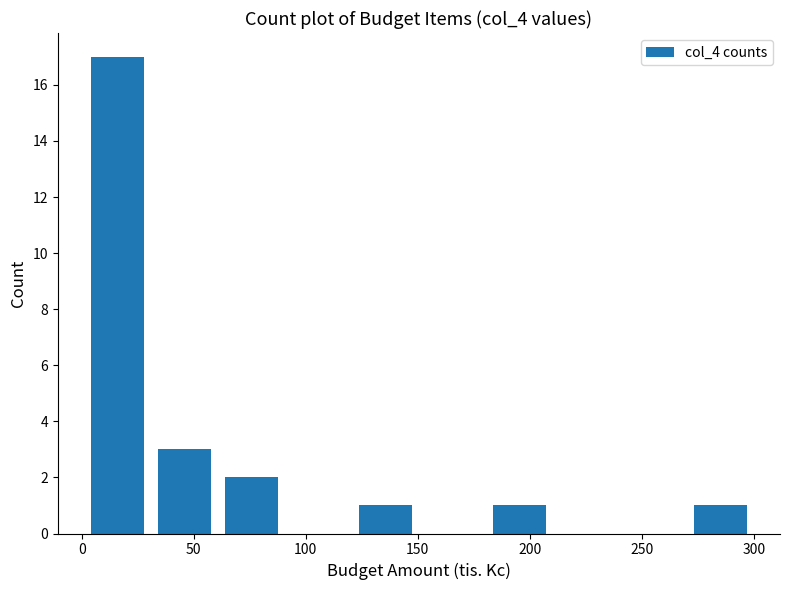

How tall is the bar that spans 0 to 30 on the x-axis? Neither the bar edges nor the heights are printed on the chart, so give them approximately, as read against the axes.

17